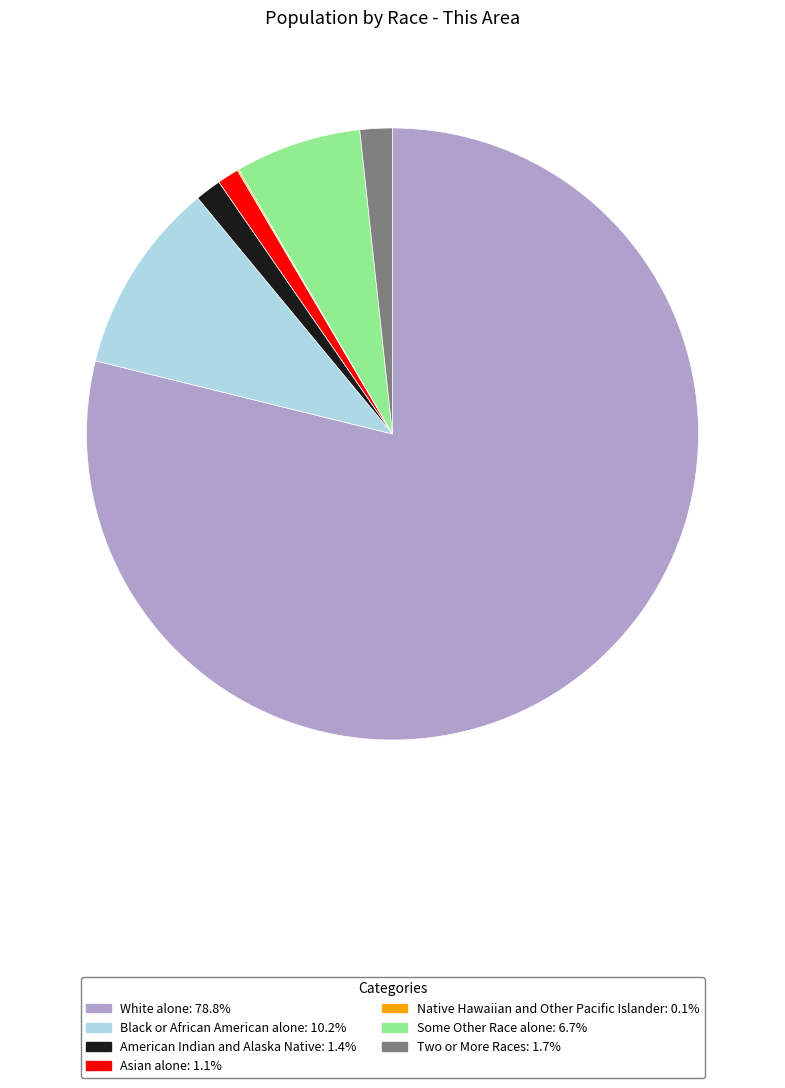

What is the largest slice in the pie chart?

White alone